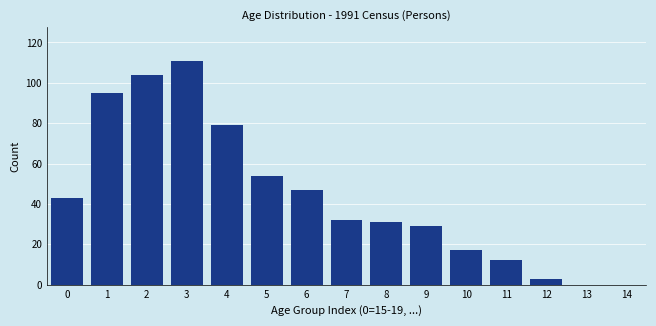

Reading left to right, what are all the values shown in this chart?

0=43	1=95	2=104	3=111	4=79	5=54	6=47	7=32	8=31	9=29	10=17	11=12	12=3	13=0	14=0